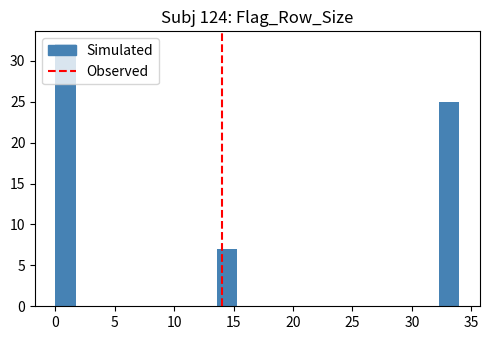

Around what value on the x-axis is the tallest bar? Give the approximate position of its centre, as read against the axis.

1.0